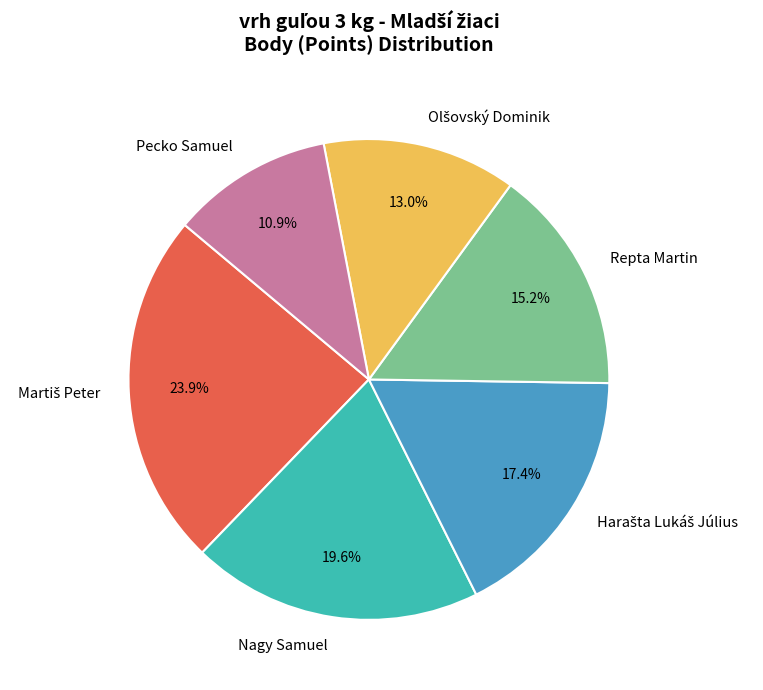

To the nearest percent, what portion does Pecko Samuel represent?

11%